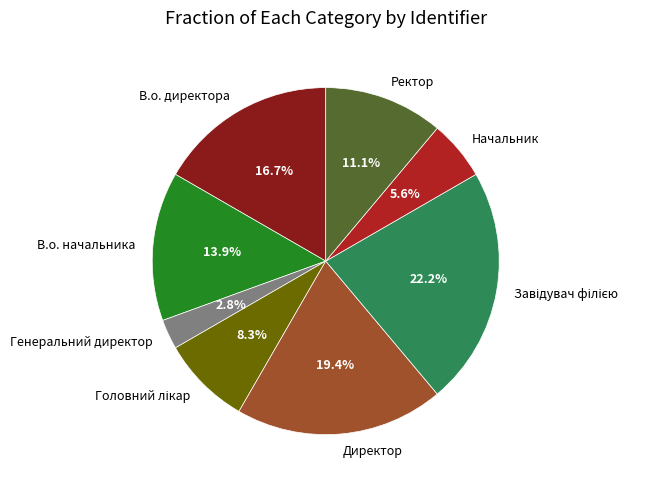

To the nearest percent, what percentage of the pie is Генеральний директор?

3%